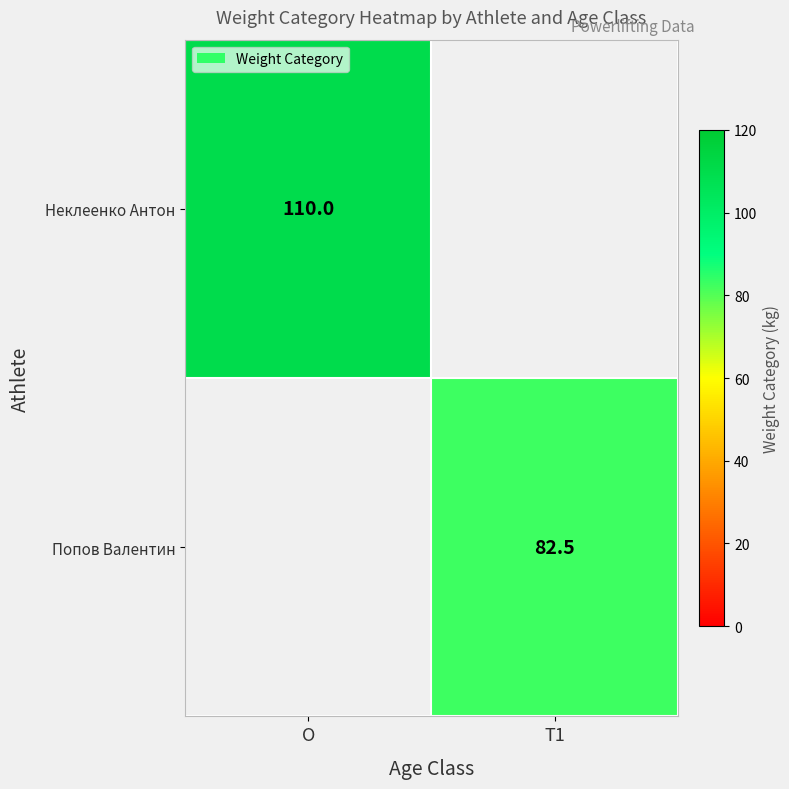

The Попов Валентин series shows 120.7 at T1. True or false?

False